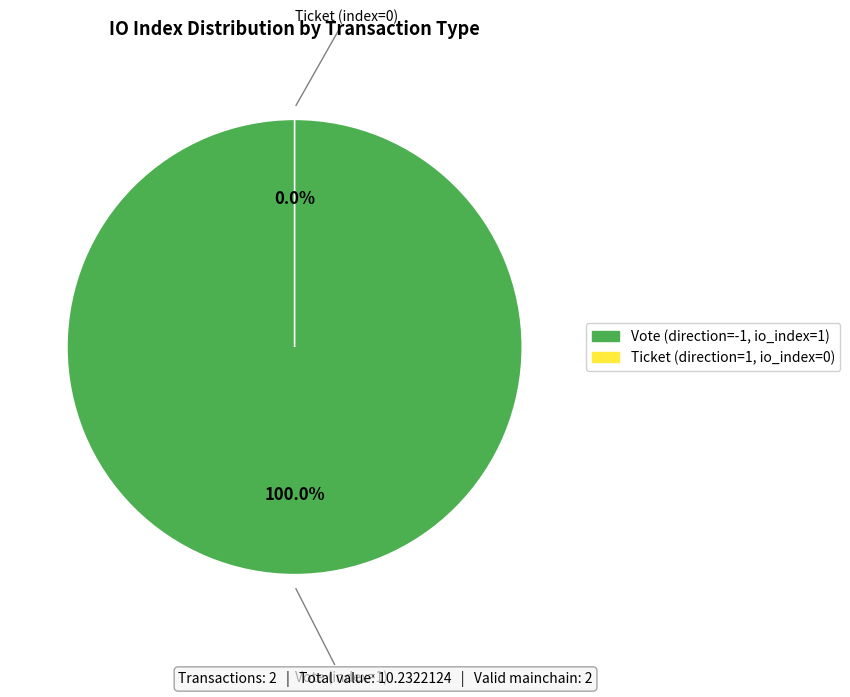

To the nearest percent, what is the combined percentage of Vote (index=1) and Ticket (index=0)?

100%